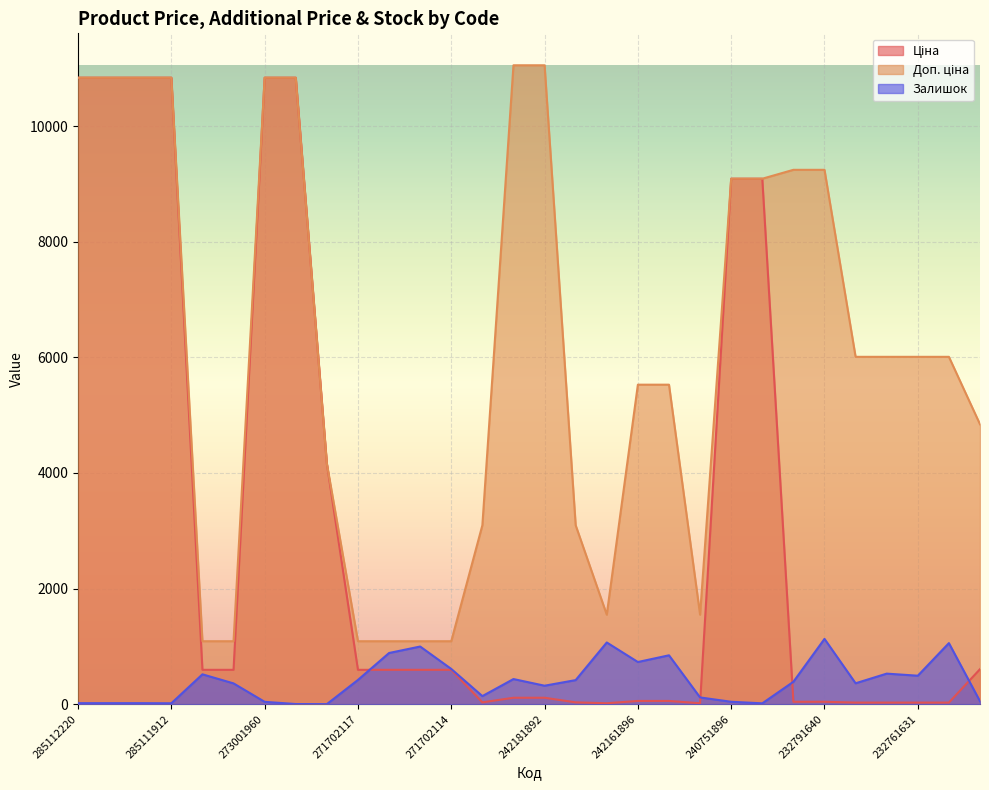

What is the greatest value displayed?

11055.0